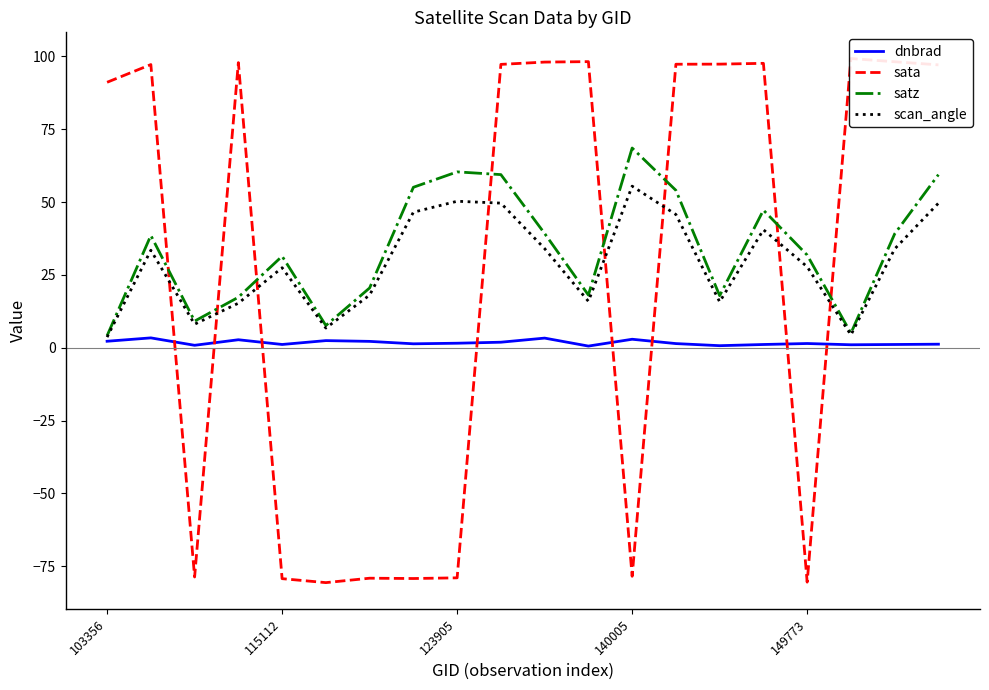

Reading right to left, what are all the values shown in this chart?

dnbrad: 1.2	1.1	1.0	1.5	1.1	0.7	1.4	2.9	0.6	3.3	1.9	1.6	1.4	2.2	2.5	1.1	2.8	0.9	3.4	2.2
sata: 97.1	98.2	99.3	-80.4	97.6	97.4	97.3	-78.4	98.2	98.1	97.3	-78.9	-79.2	-79.1	-80.6	-79.2	97.9	-78.7	97.2	91.1
satz: 59.4	39.1	5.0	31.8	47.2	17.9	54.0	68.6	18.1	39.2	59.4	60.4	55.1	20.5	7.7	31.4	17.3	9.2	38.6	4.1
scan_angle: 49.6	33.9	4.4	27.8	40.5	15.8	45.7	55.5	16.0	34.0	49.7	50.3	46.5	18.1	6.8	27.5	15.3	8.1	33.5	3.7